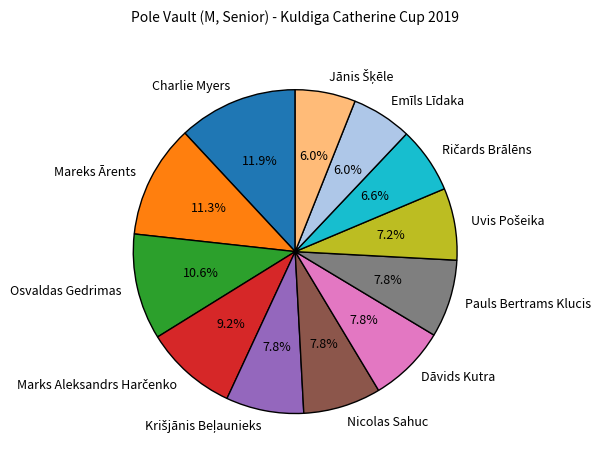

To the nearest percent, what portion does Dāvids Kutra represent?

8%